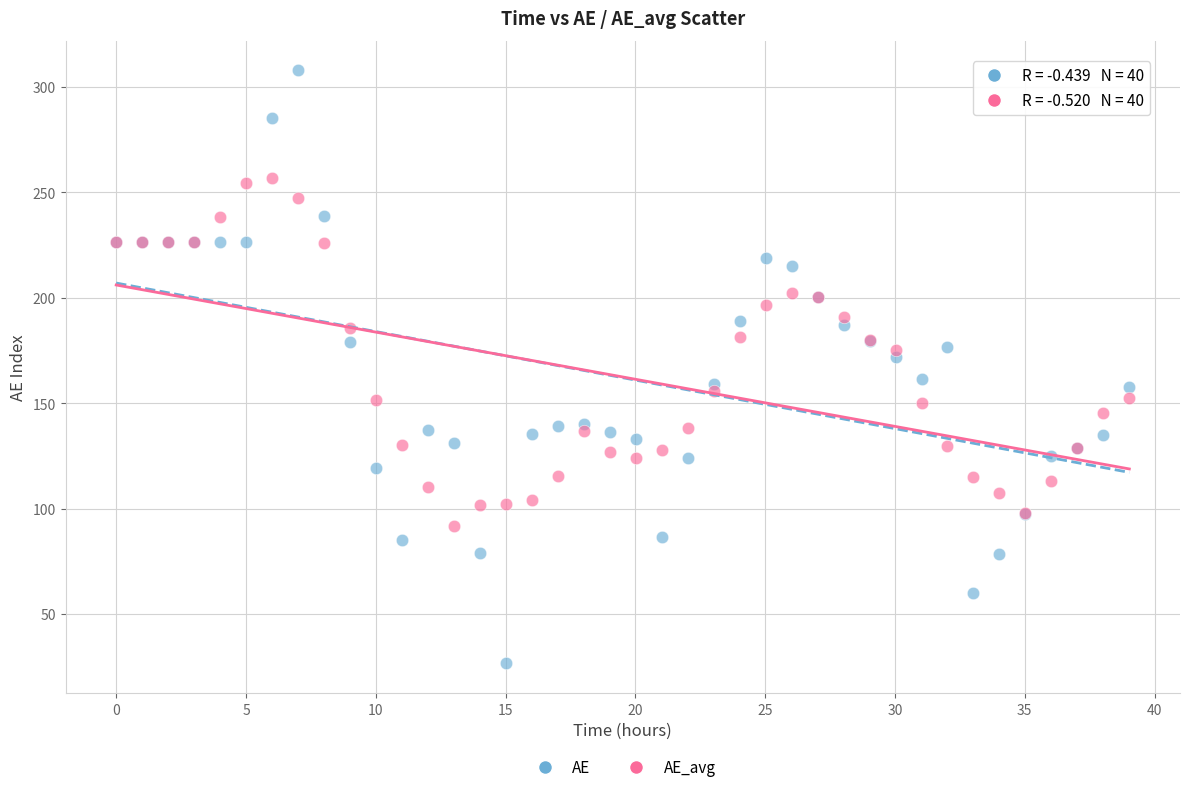

Which series reaches the minimum Y coordinate?

AE